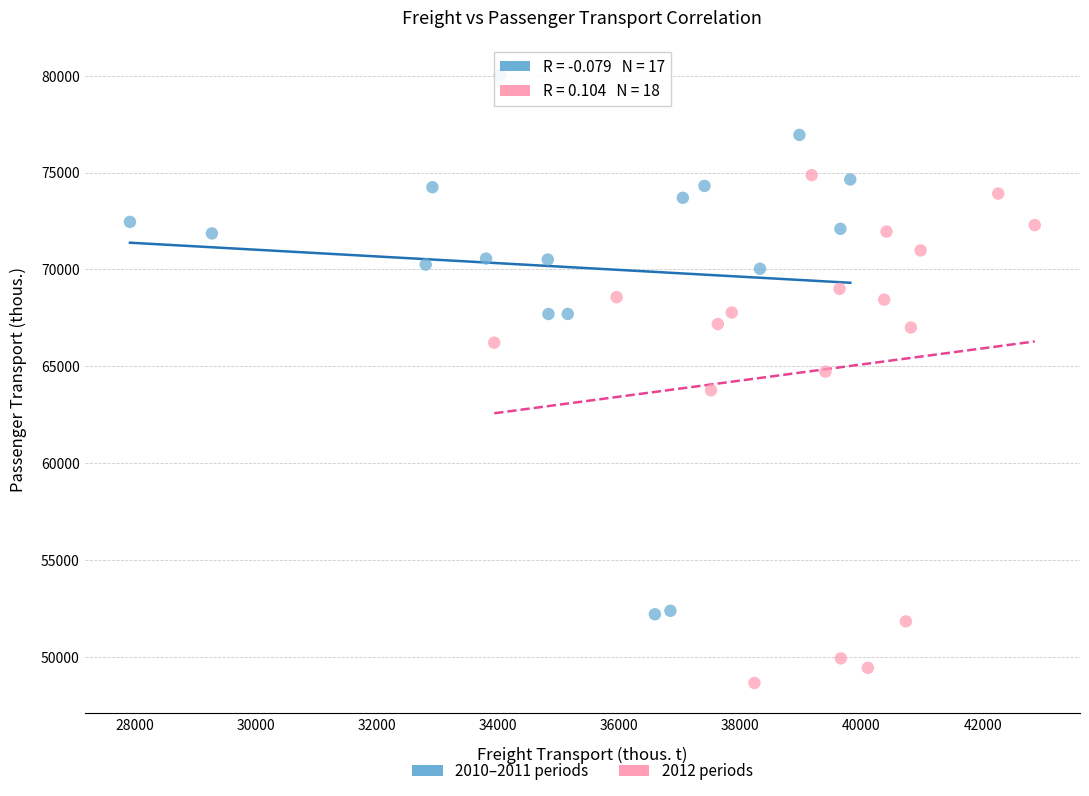

Which series has the largest Y range (max minus min)?

2010–2011 periods